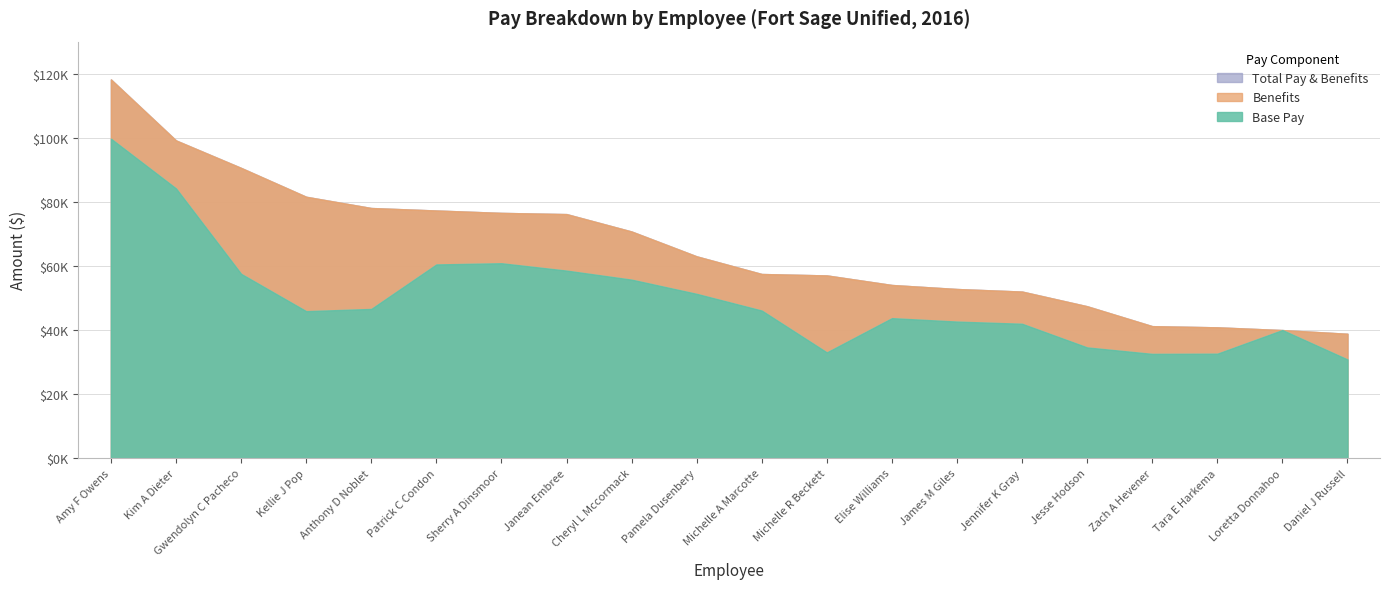

What is the difference between the second highest and second lowest values in the Total Pay & Benefits series?

59235.9